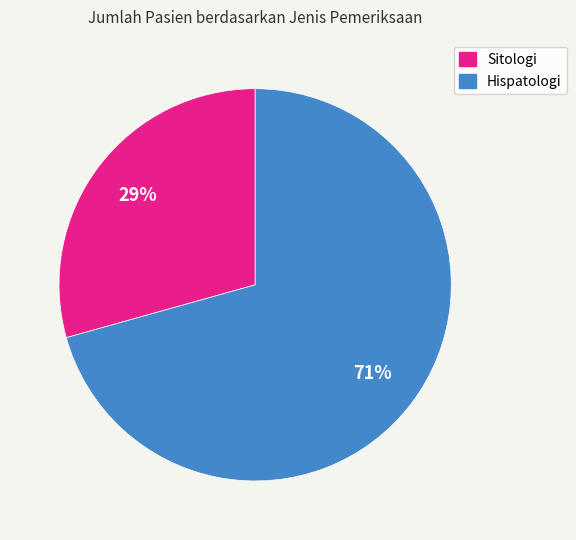

Is there a majority slice in this chart?

Yes